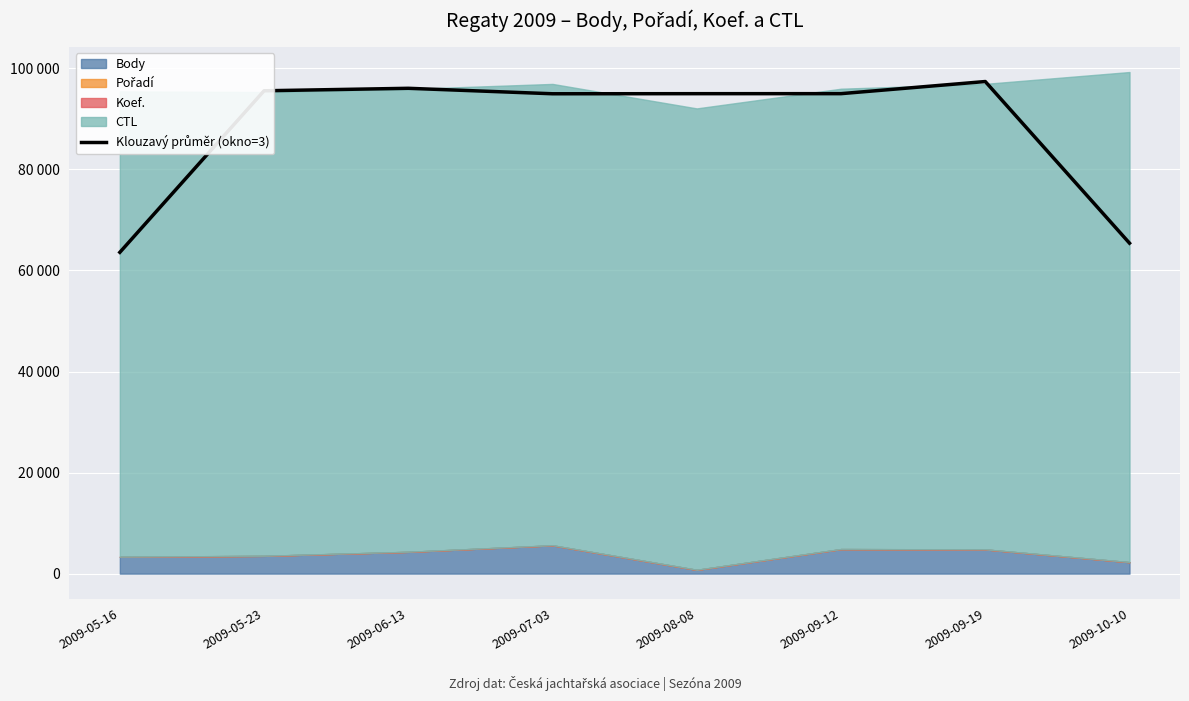

At which category does the data reach its first local peak?

2009-06-13